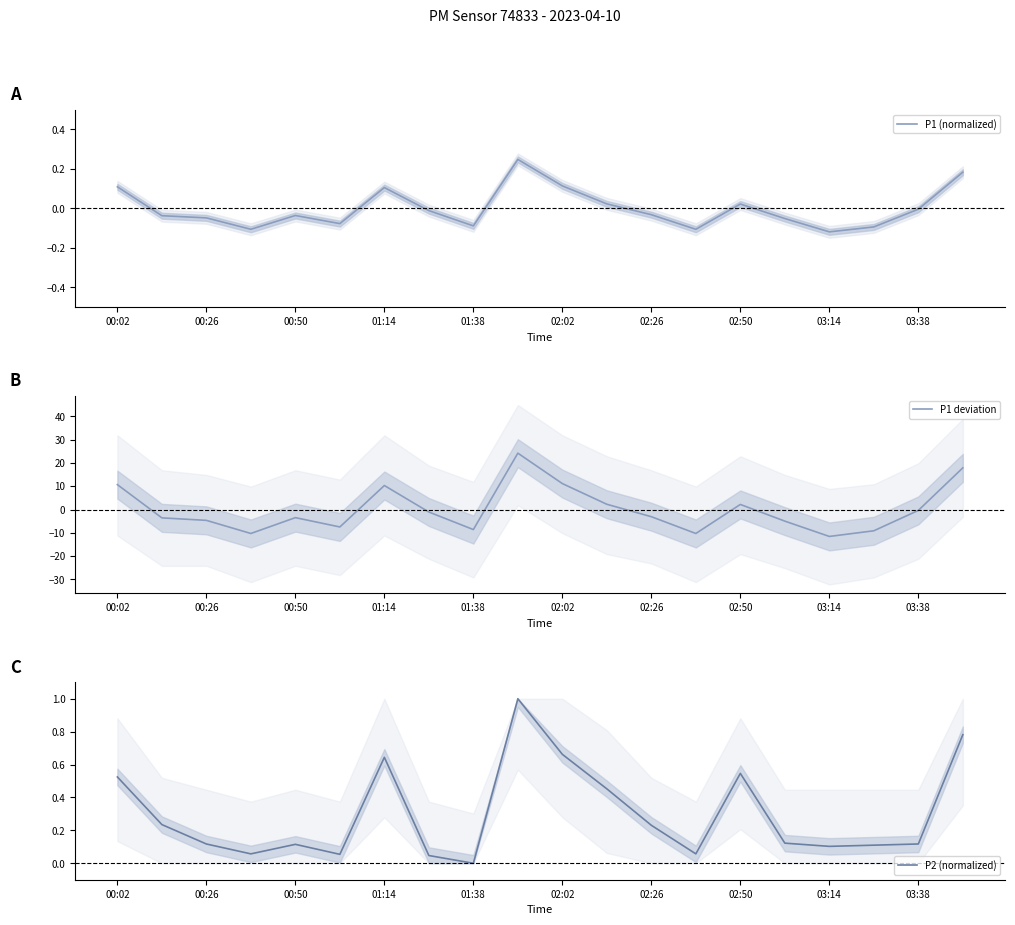

How many values in P1 deviation are above zero?

7